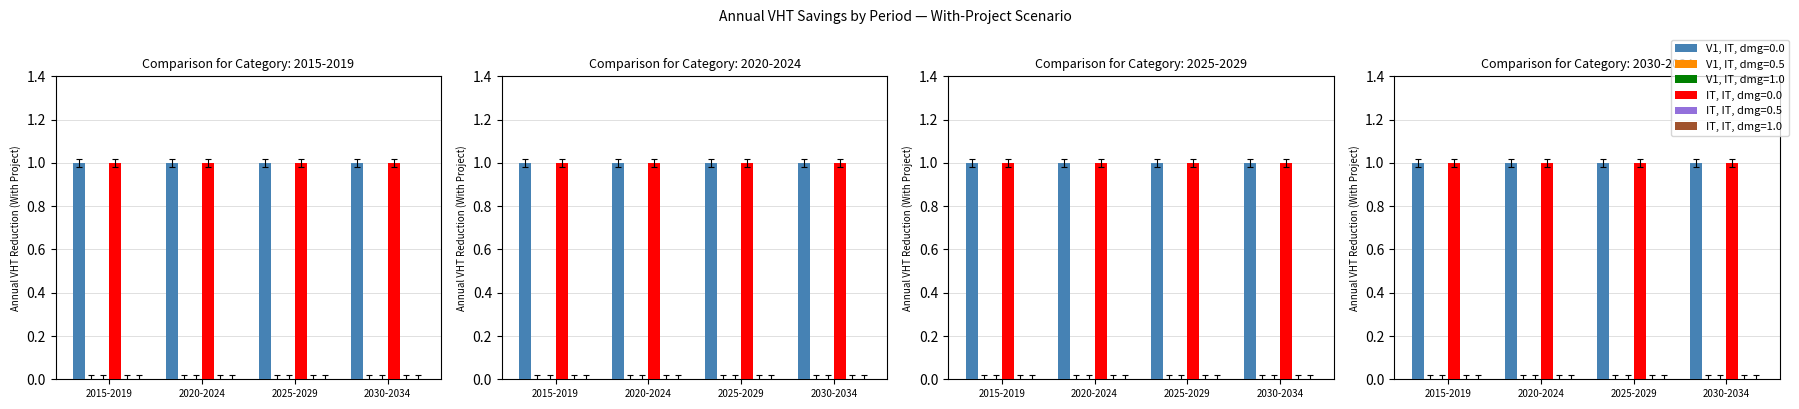

The V1, IT, dmg=1.0 series shows 0 at 2020. True or false?

True